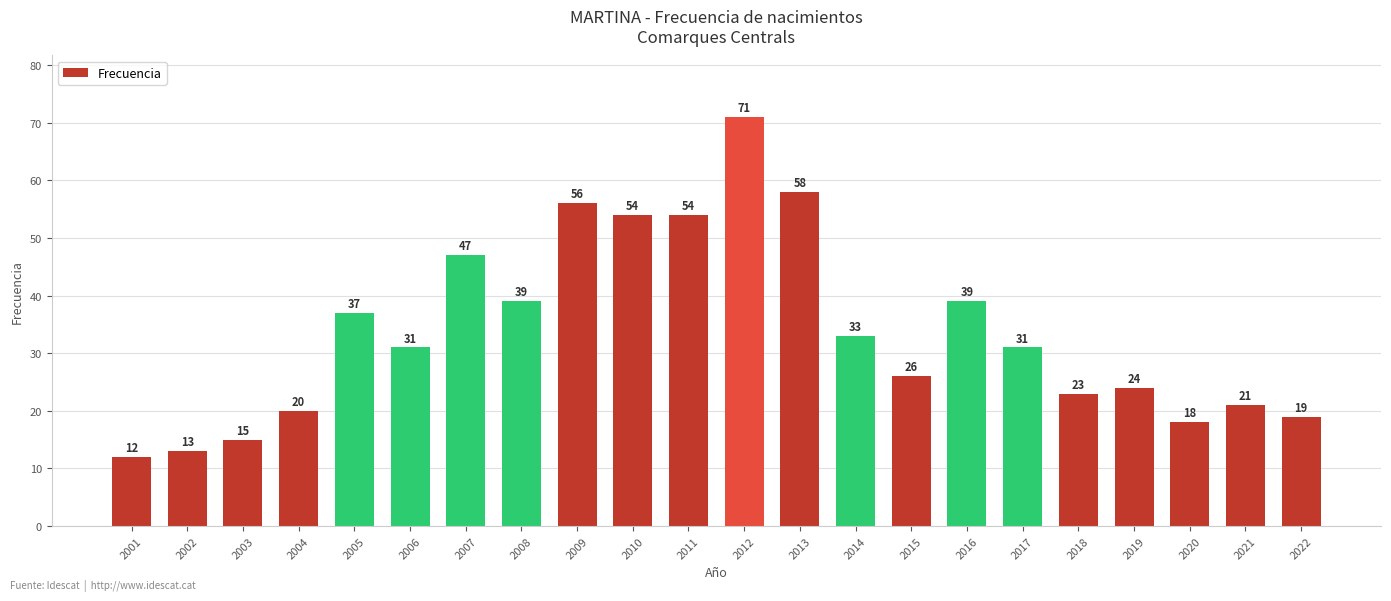

Where does the data first go above 31?

2005